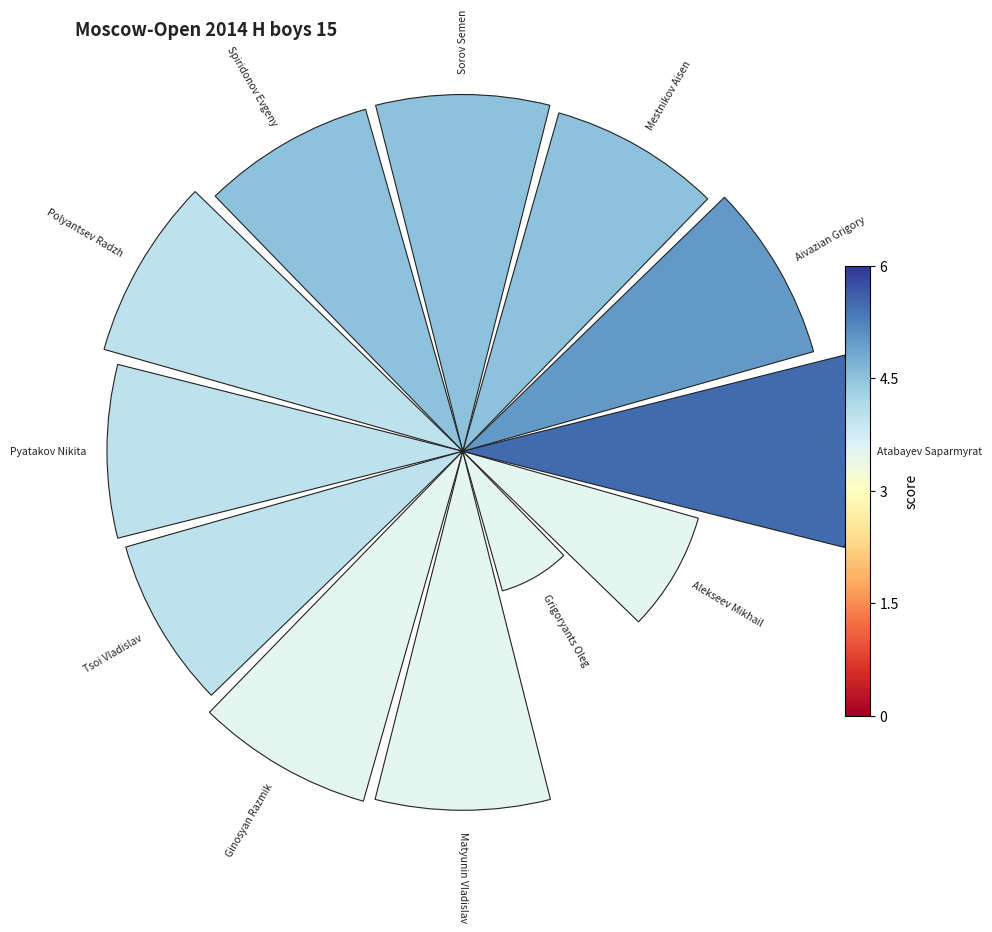

How many segments does this pie chart have?

12